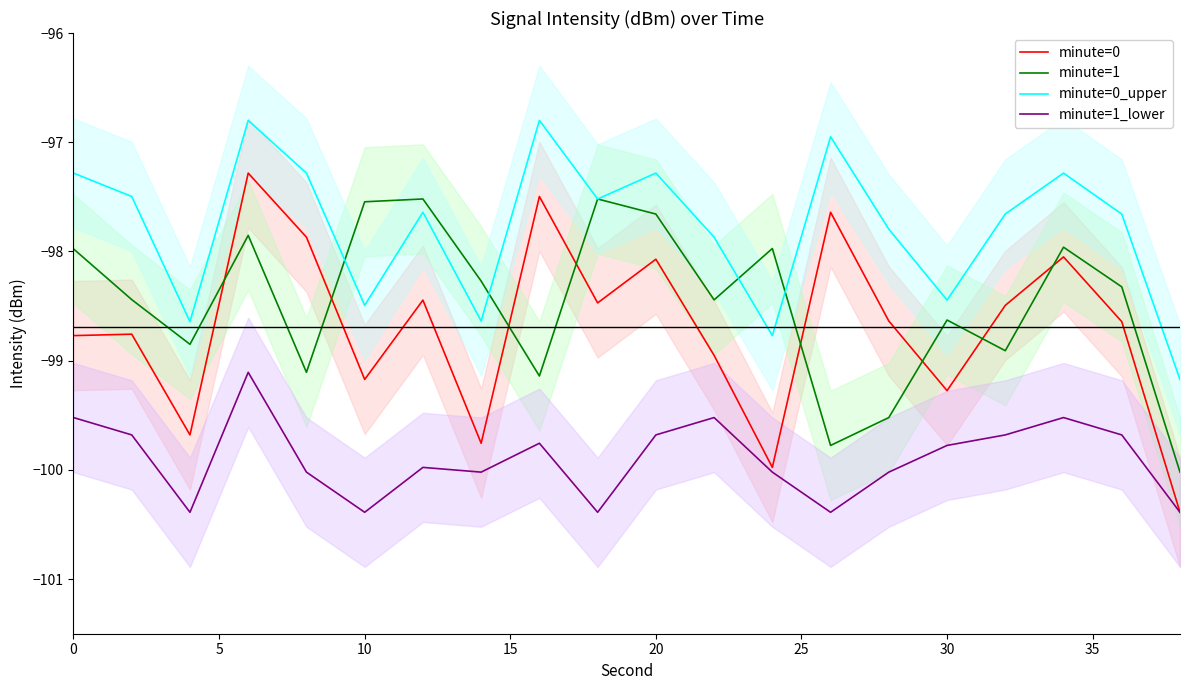

True or false: minute=1_lower and minute=1 cross at least once.

False